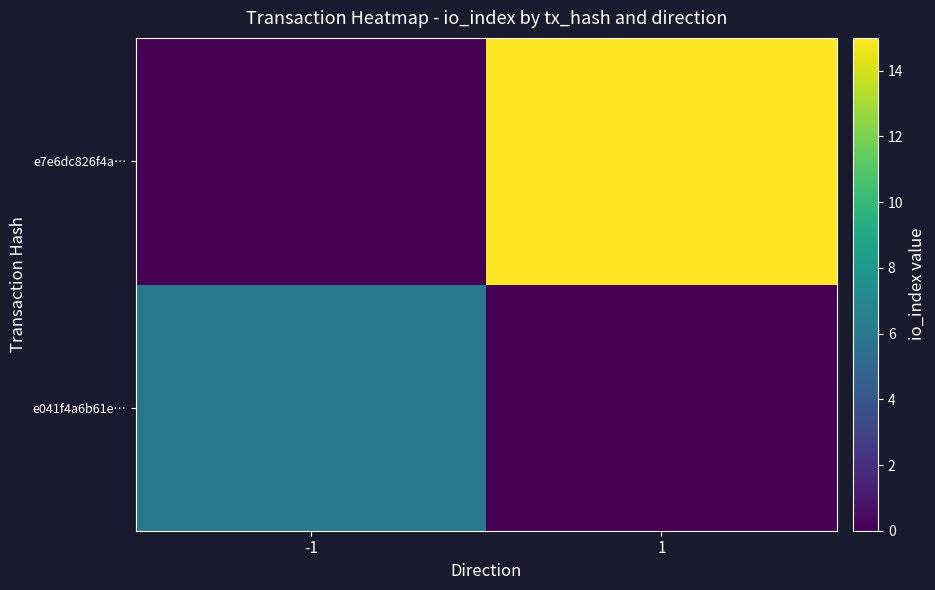

Reading left to right, what are all the values shown in this chart?

e041f4a6b61e…: -1=6	1=0
e7e6dc826f4a…: -1=0	1=15